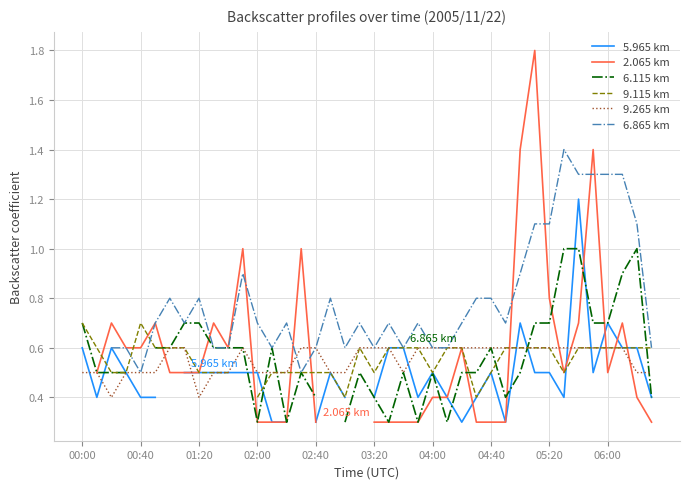

What is the sum of the 5.965 km values at 25 and 30?

1.1